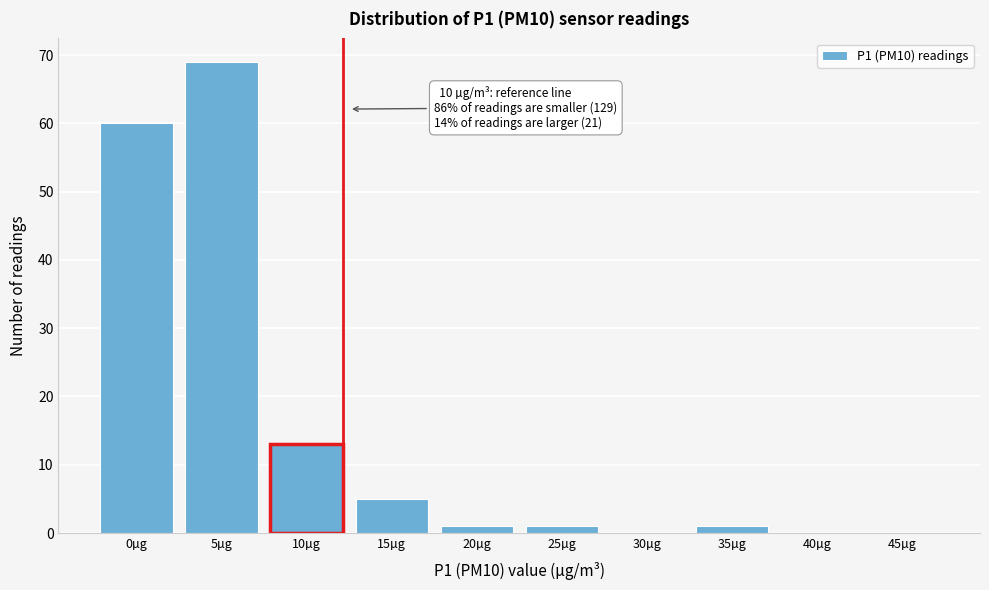

Reading left to right, transcribe all the data shown in this chart.

0µg=60	5µg=69	10µg=13	15µg=5	20µg=1	25µg=1	30µg=0	35µg=1	40µg=0	45µg=0